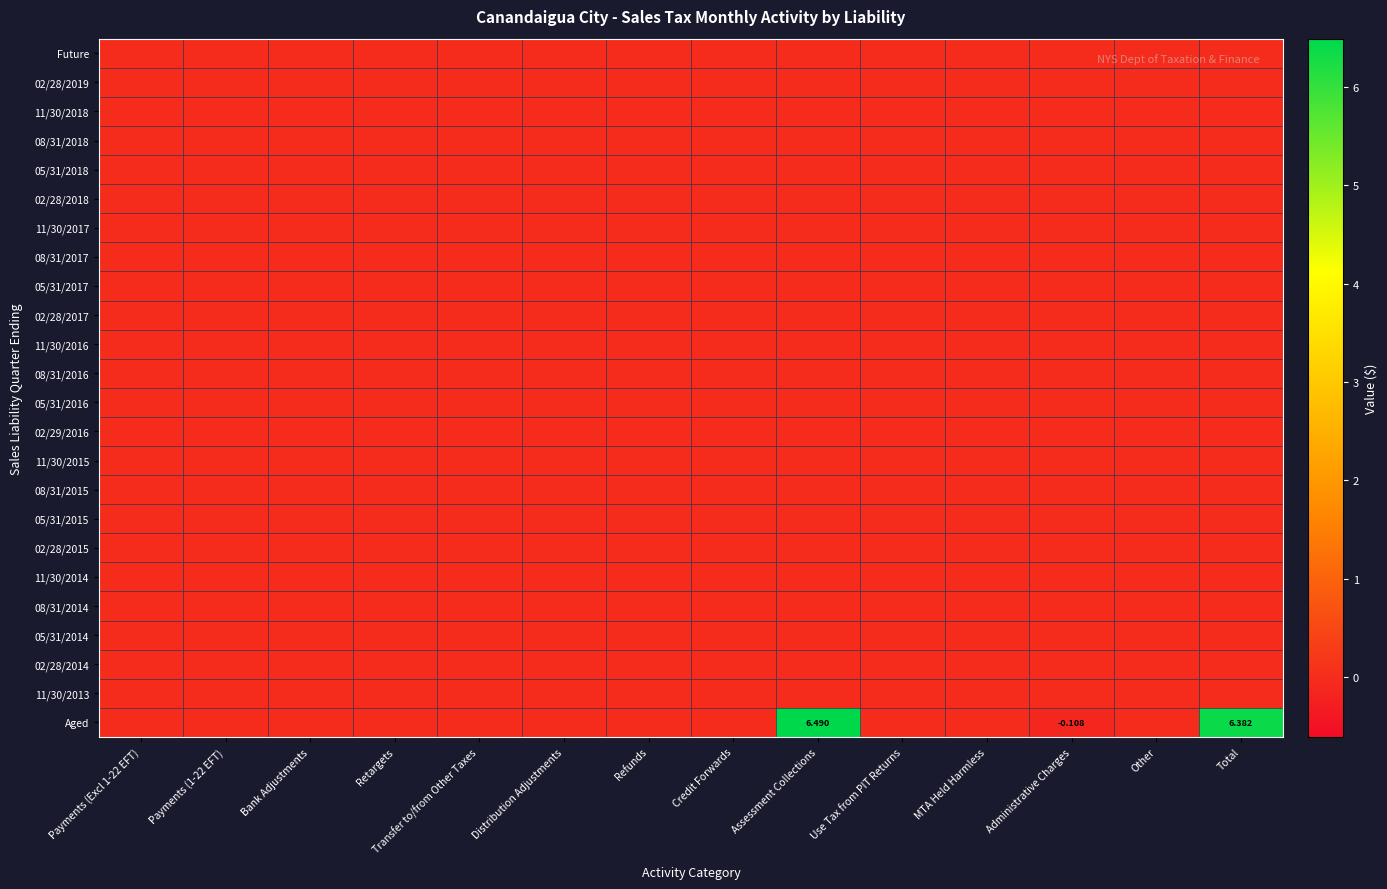

At which label does 02/28/2014 reach its peak?

Payments (Excl 1-22 EFT)